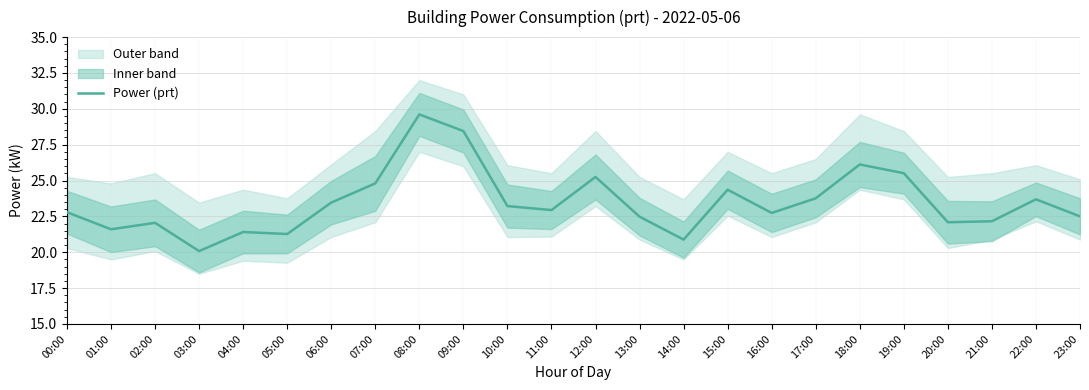

What is the minimum value shown in the chart?

20.1